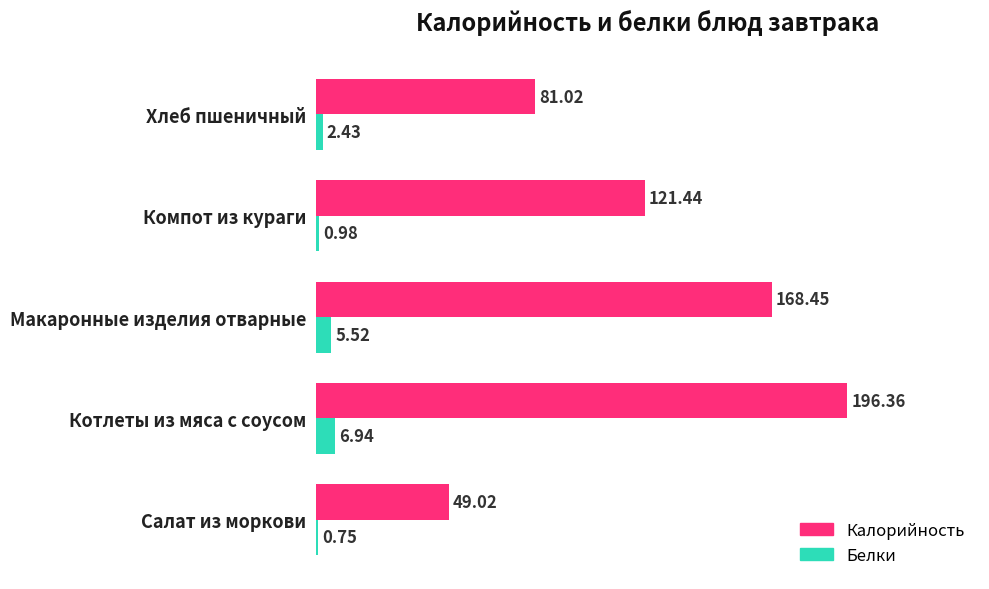

At Котлеты из мяса с соусом, list the series in order from largest to smallest.

Калорийность, Белки